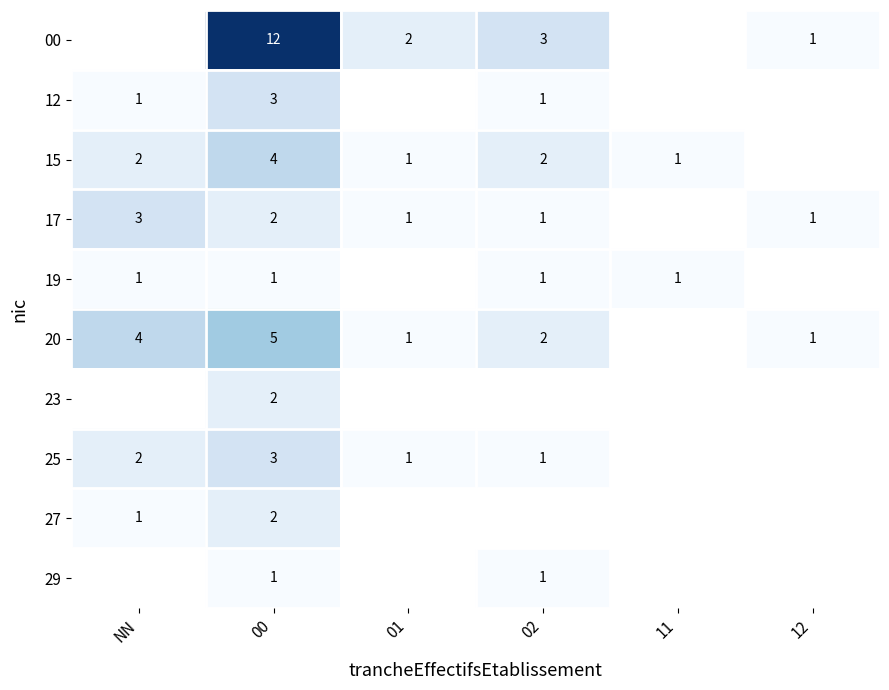

The 17 series shows 4.0 at NN. True or false?

False